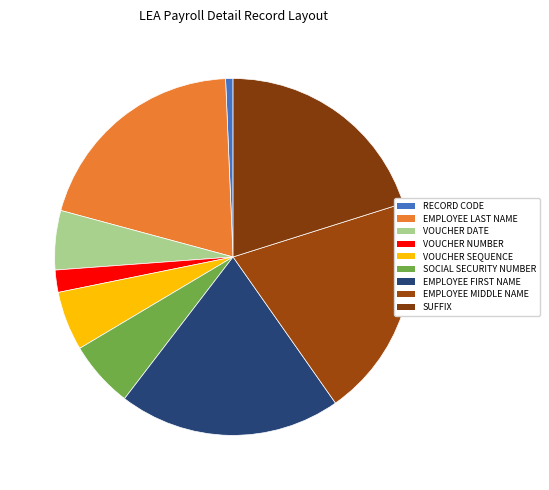

How many segments does this pie chart have?

9